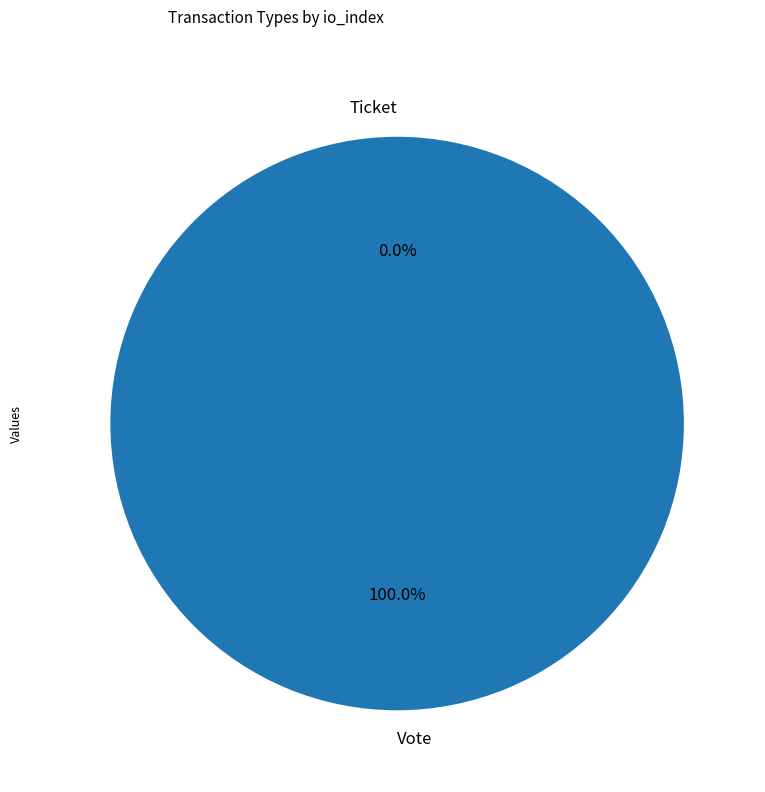

Rank the categories by value from highest to lowest.

Vote, Ticket